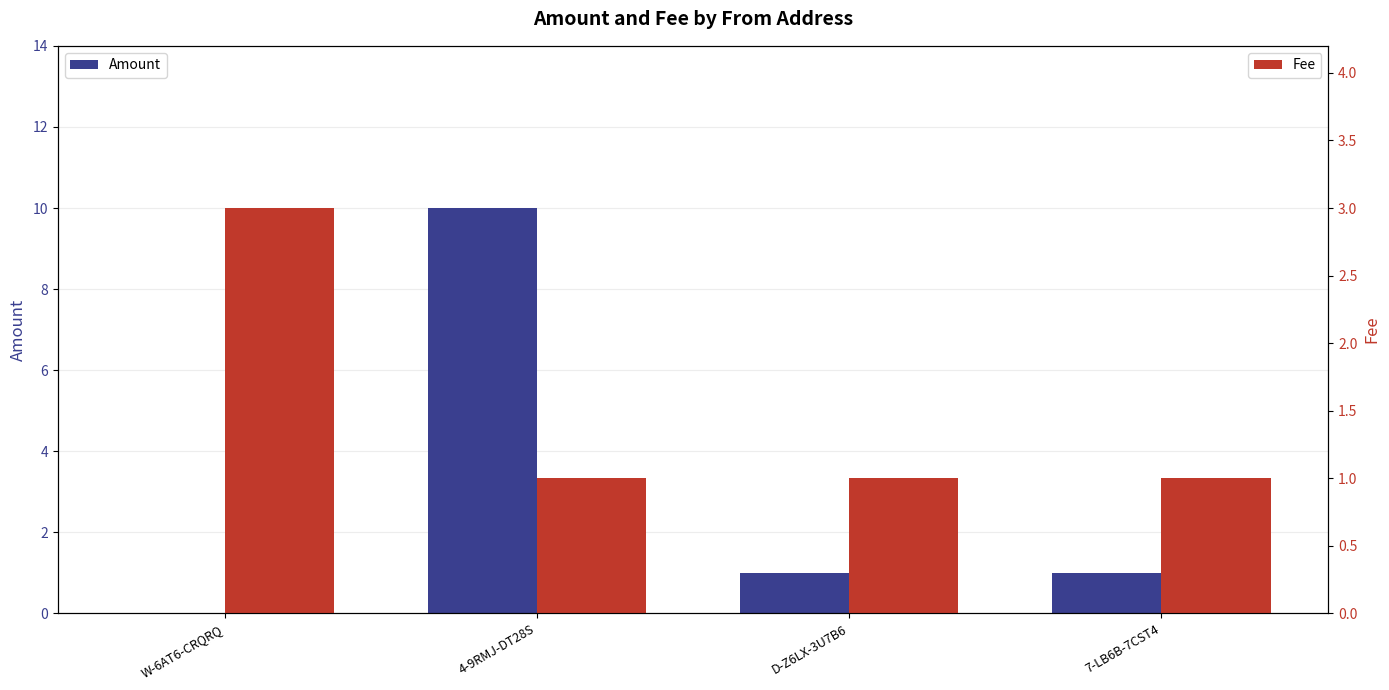

Reading left to right, list all the values displayed in this chart.

Amount: 0	10	1	1
Fee: 3	1	1	1